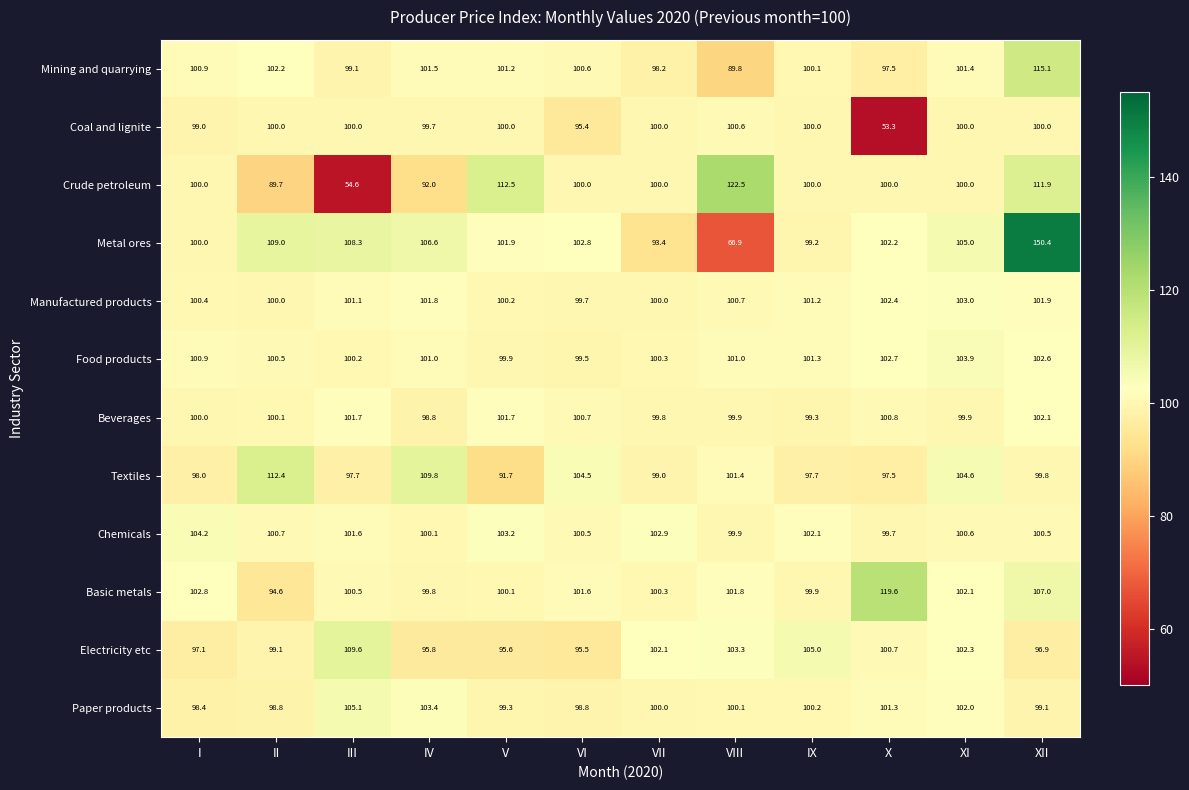

At which category is the sum across all series the highest?

XII